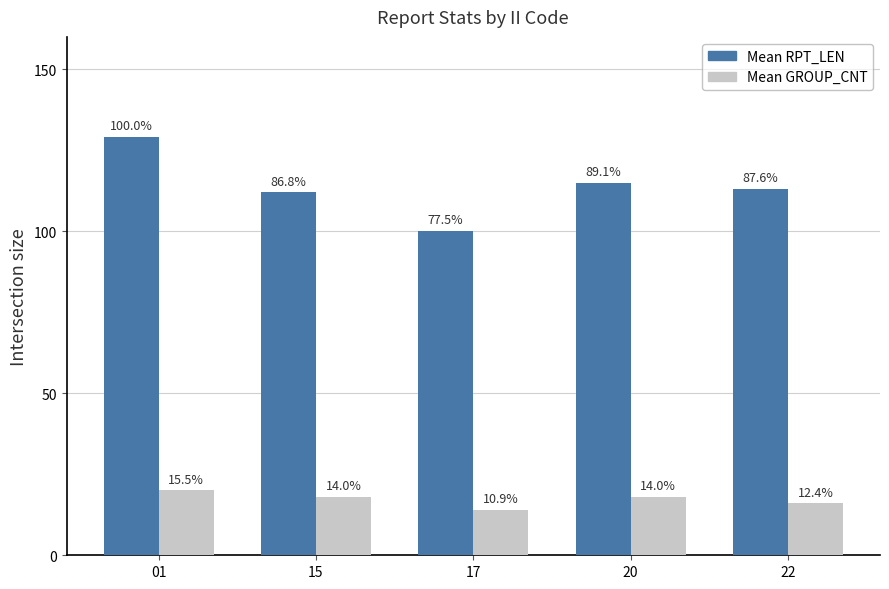

Are the bars grouped side by side (vs. stacked)?

Yes